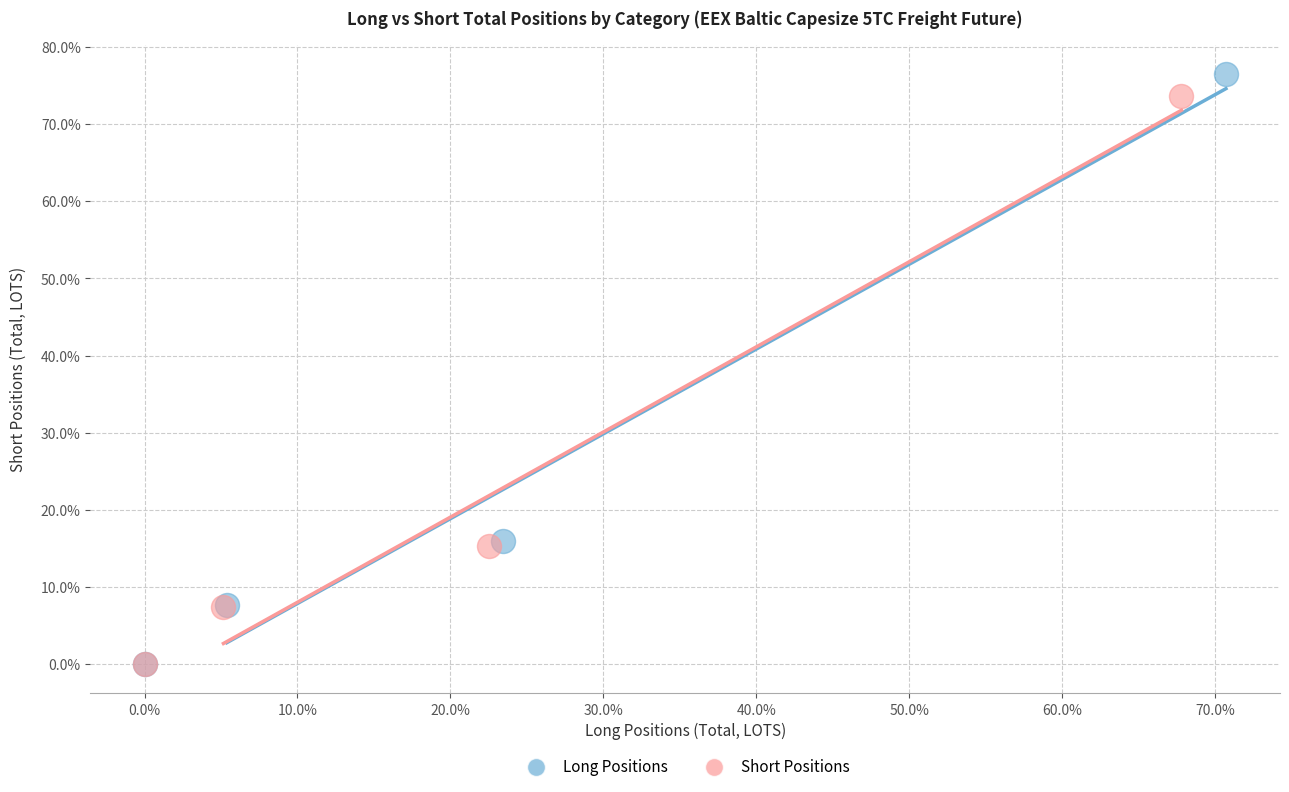

Which series has the widest spread of Y values?

Long Positions